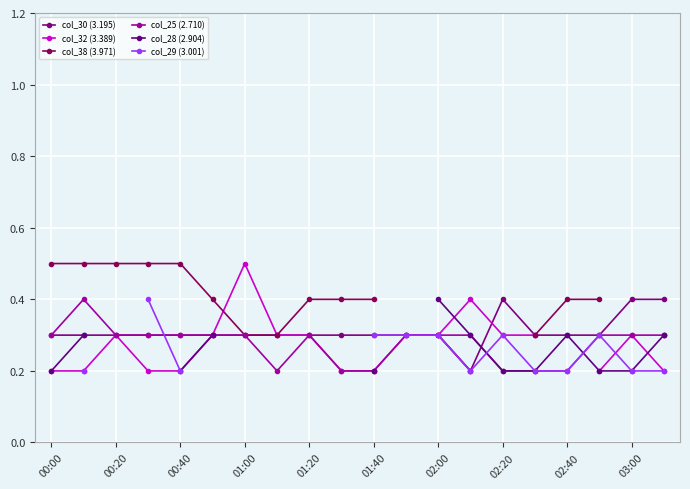

What are all the series names shown in the legend?

col_30 (3.195), col_32 (3.389), col_38 (3.971), col_25 (2.710), col_28 (2.904), col_29 (3.001)